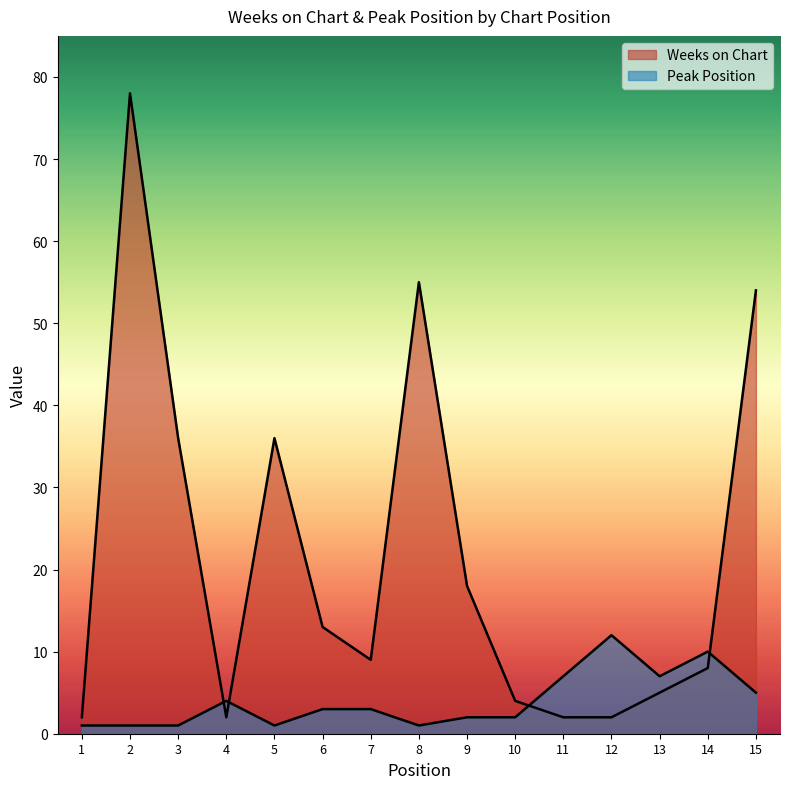

Reading left to right, list all the values displayed in this chart.

Weeks on Chart: 1=2	2=78	3=36	4=2	5=36	6=13	7=9	8=55	9=18	10=4	11=2	12=2	13=5	14=8	15=54
Peak Position: 1=1	2=1	3=1	4=4	5=1	6=3	7=3	8=1	9=2	10=2	11=7	12=12	13=7	14=10	15=5